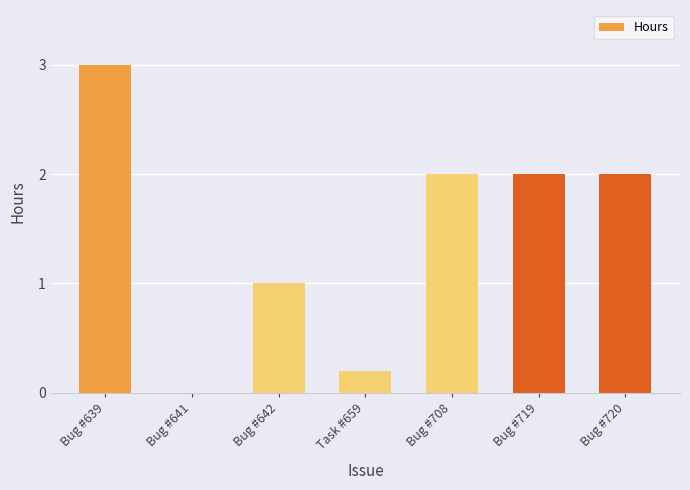

Count the number of data series in this chart.

1